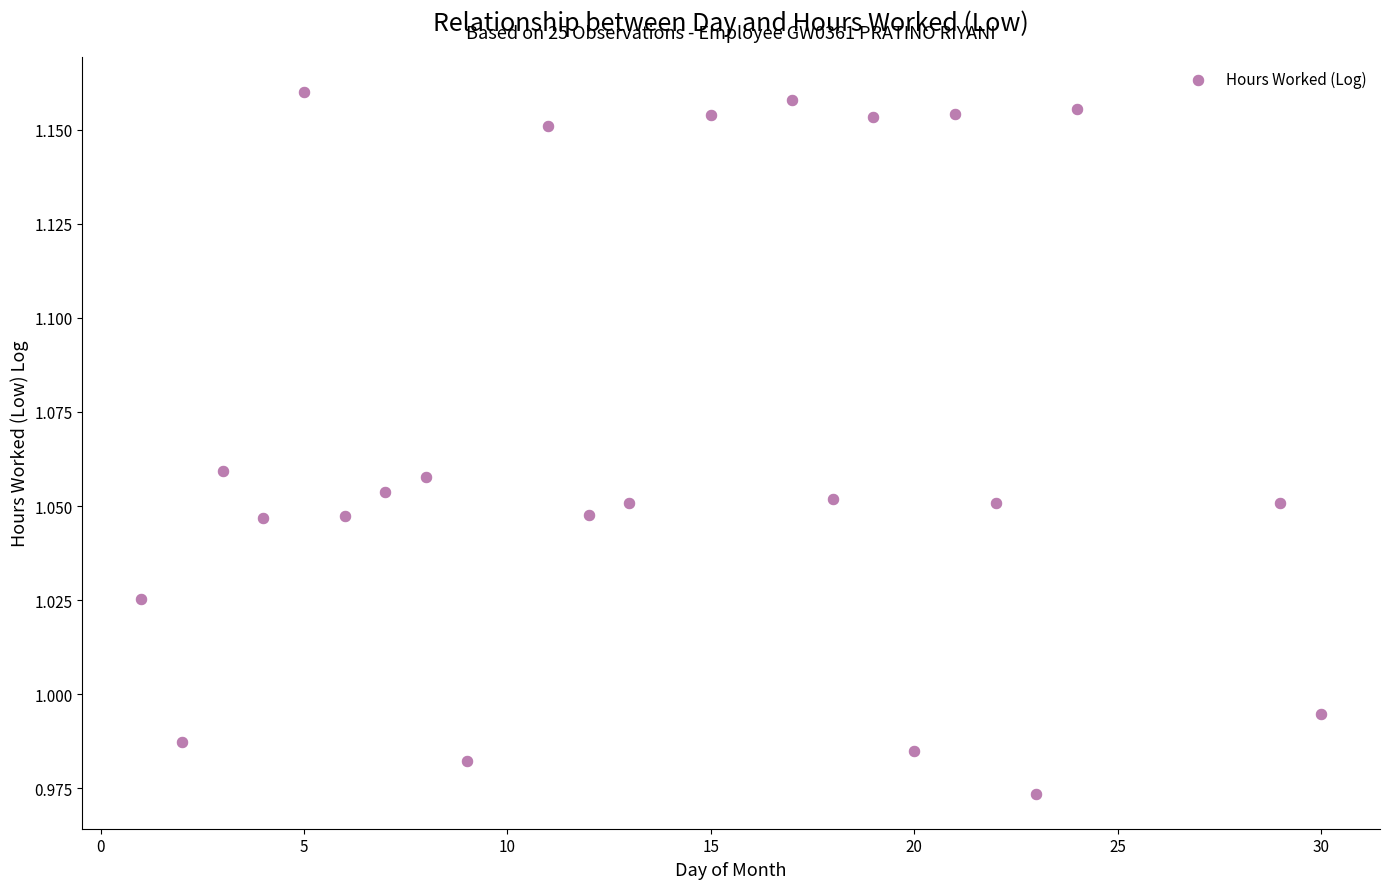

What is the range of X values (max minus min)?

29.0